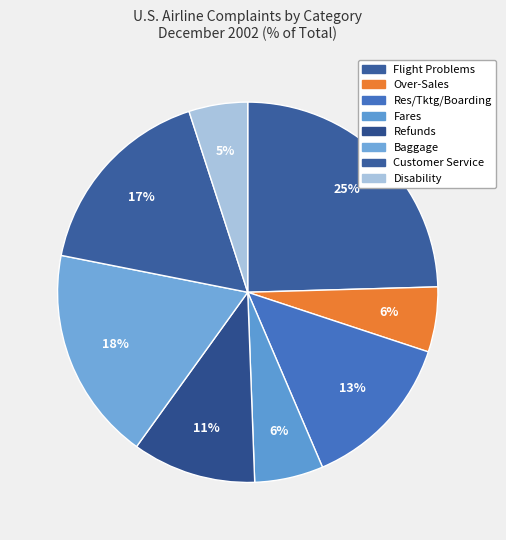

Is it true that Res/Tktg/Boarding is 13% of the pie?

True